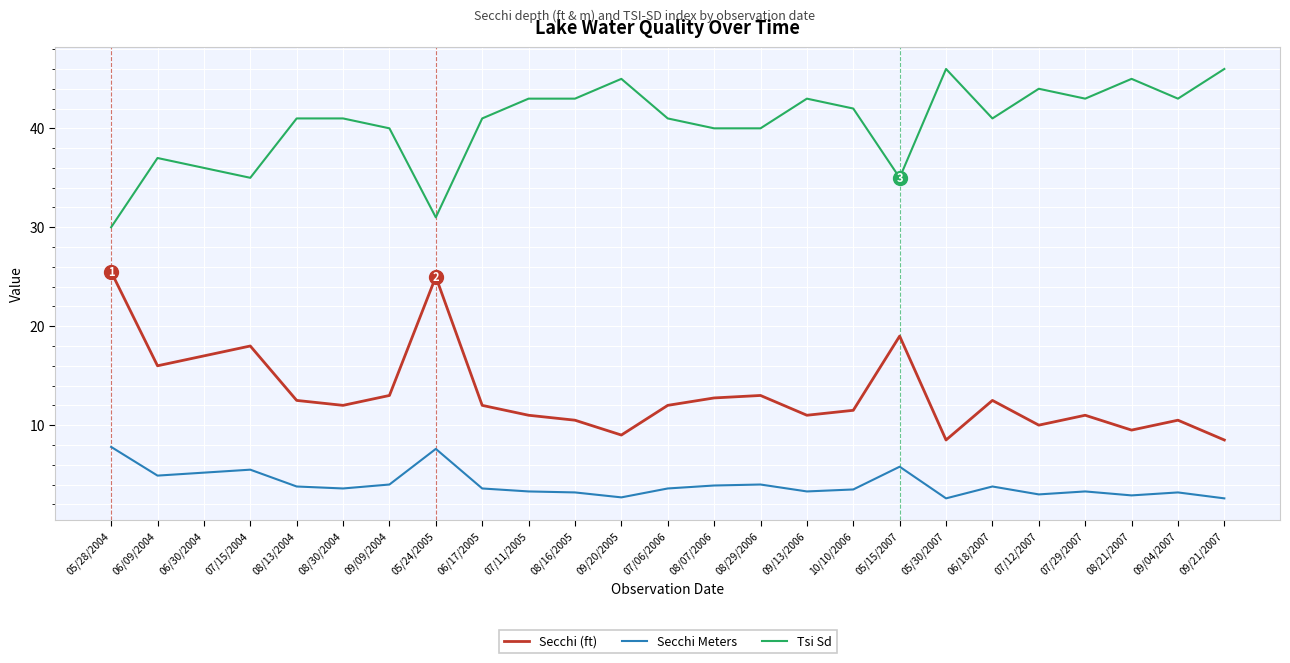

How many categories are shown in the chart?

25